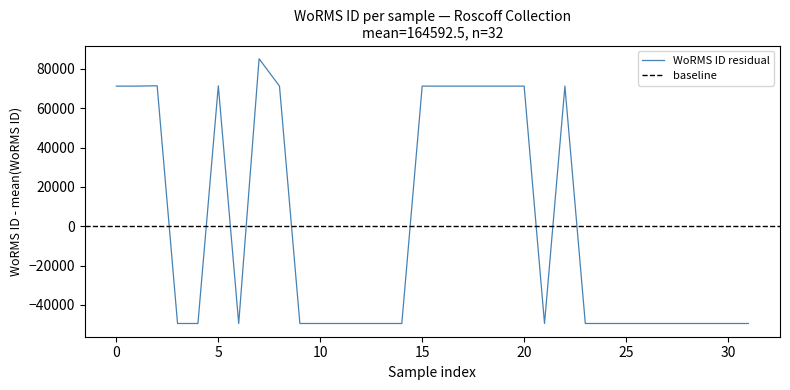

What is the minimum value for WoRMS ID residual?

-49488.5